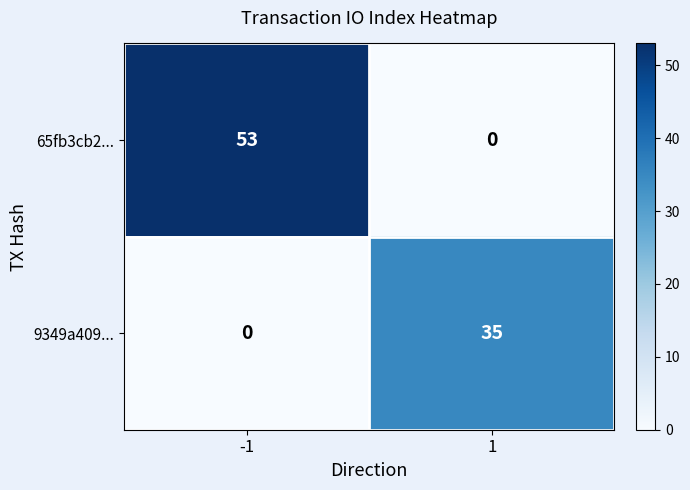

What is the difference between the 9349a409... values at 1 and -1?

35